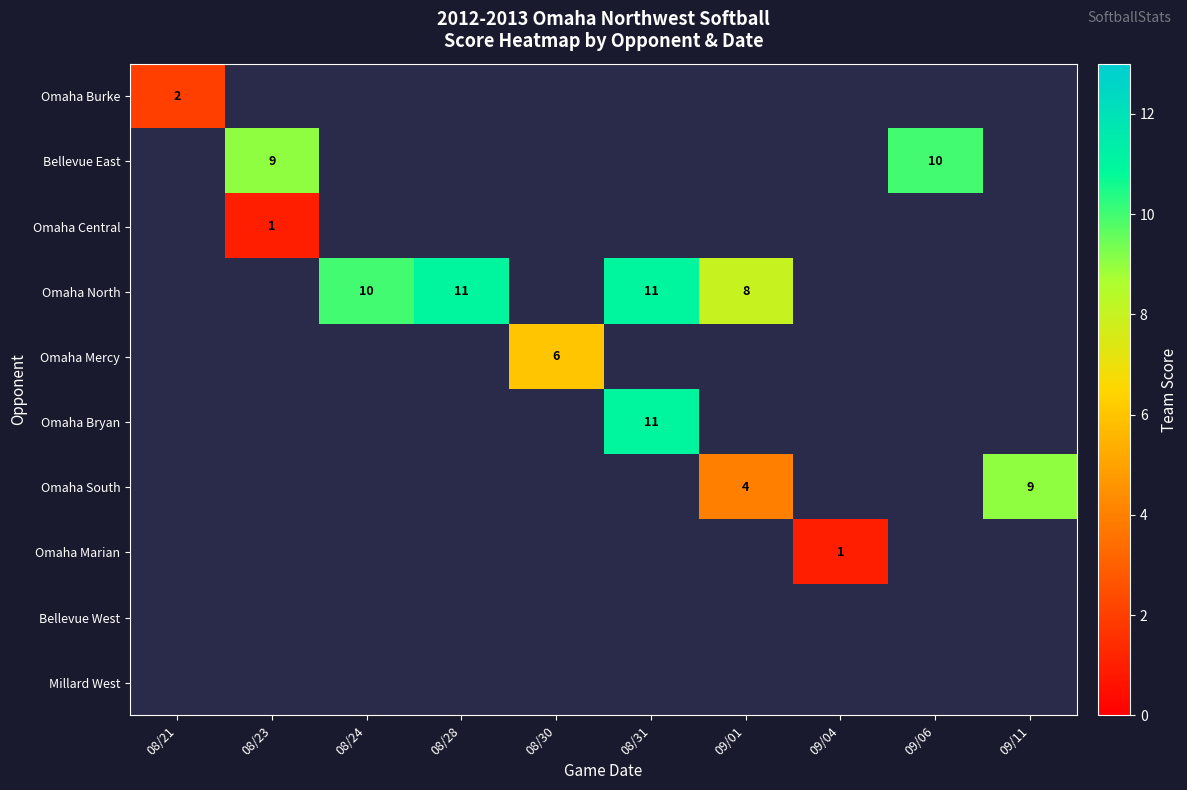

The Omaha Mercy series shows 9.2 at 08/30. True or false?

False